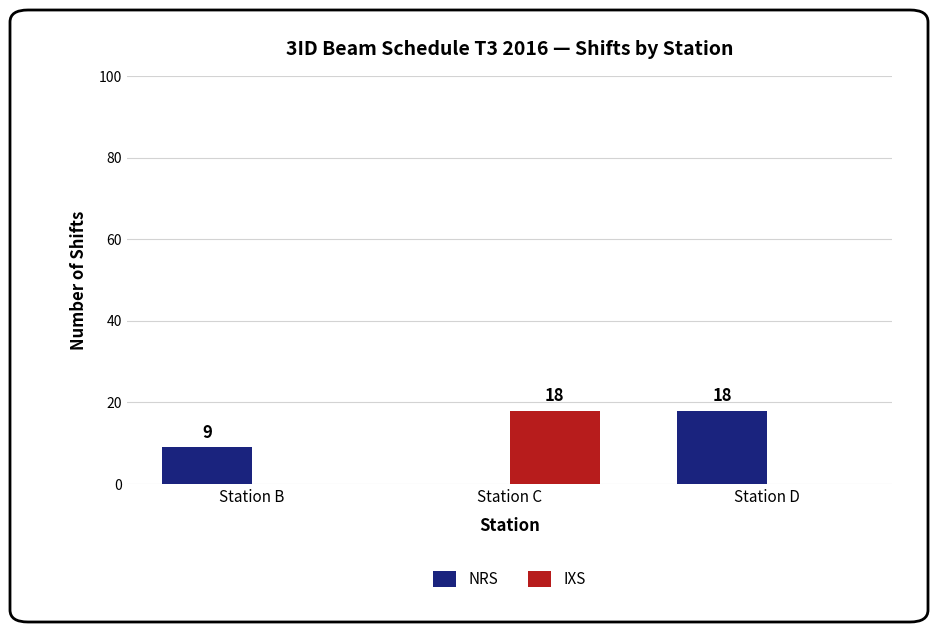

Count the IXS values in the range 0 to 18.

3